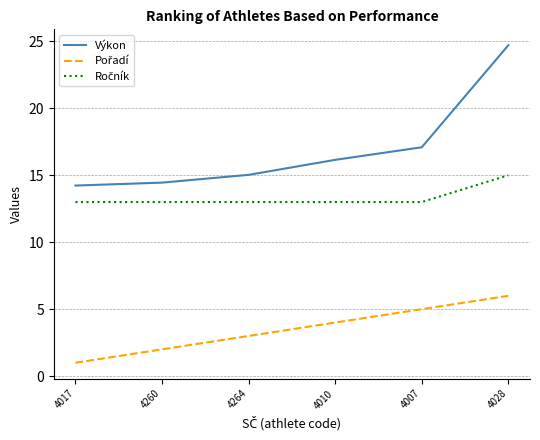

Which category has the highest value across all series?

4028